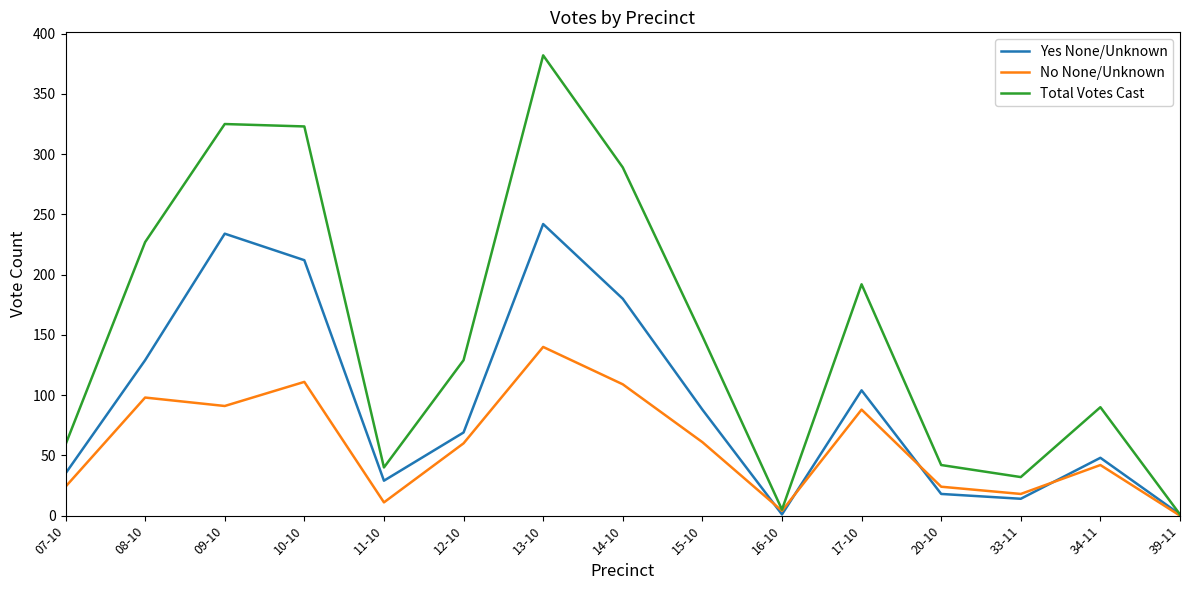

Is the value of No None/Unknown at 20-10 greater than the value of Yes None/Unknown at 09-10?

No